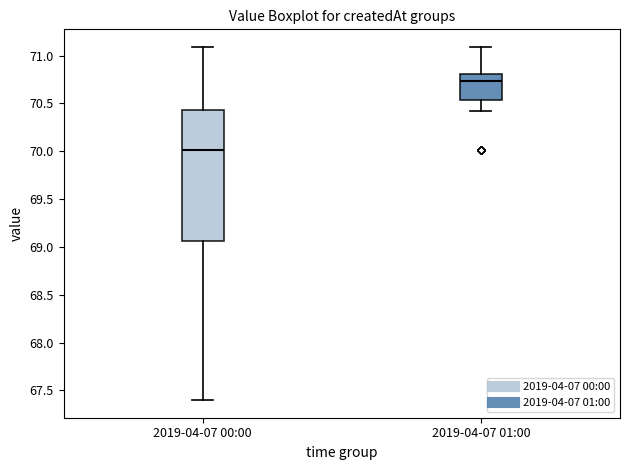

Reading left to right, read every box against the y-axis: the position of its median line, the range the box covers, and the ends of its whiskers. The values are not printed on the chart, so give them approximately, as read against the axis.

2019-04-07 00:00: median 70.00, box 69.05 to 70.45, whiskers 67.40 to 71.10
2019-04-07 01:00: median 70.75, box 70.55 to 70.80, whiskers 70.40 to 71.10